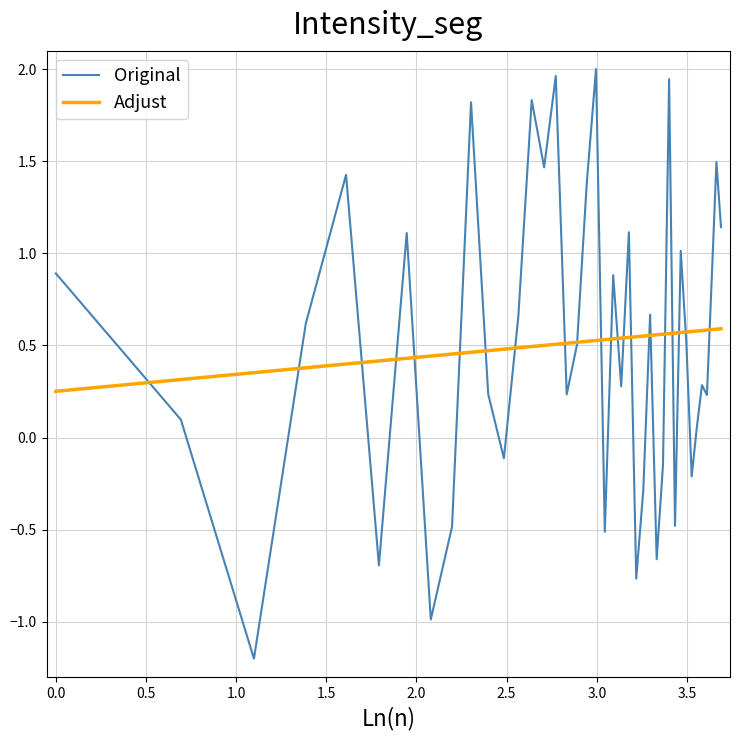

Which series has the widest spread of values?

Original